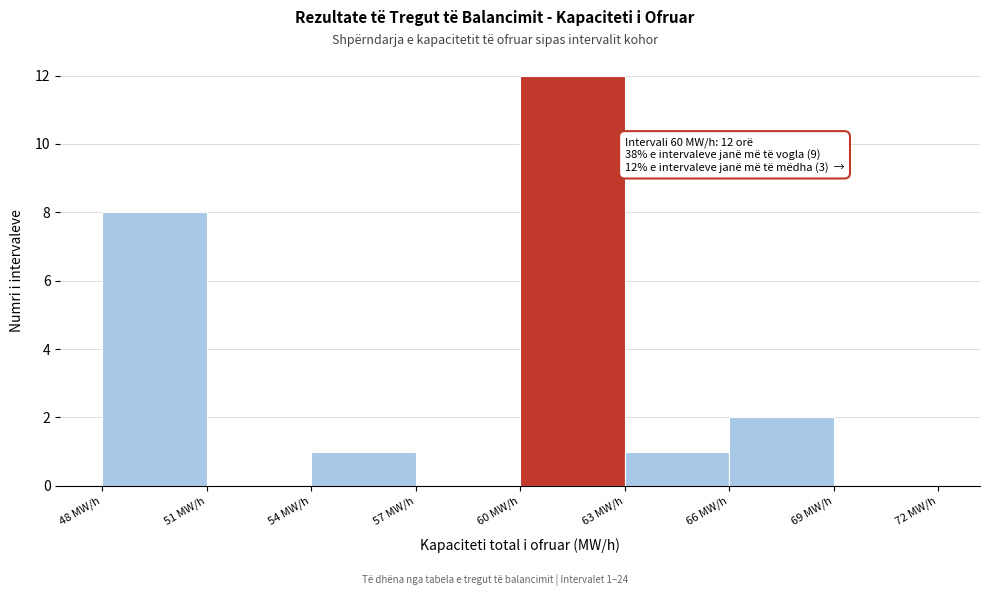

Over which range of the x-axis is the bar tallest?

60 to 63